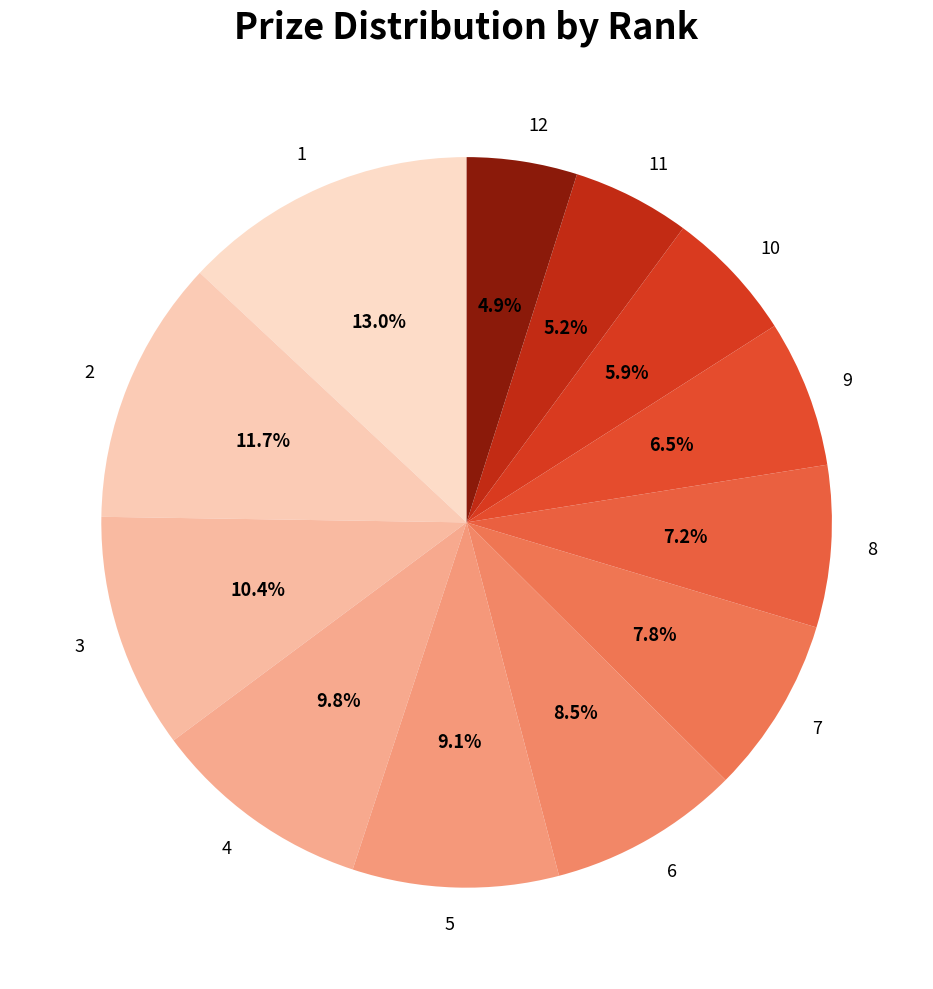

Count the number of slices in the pie.

12